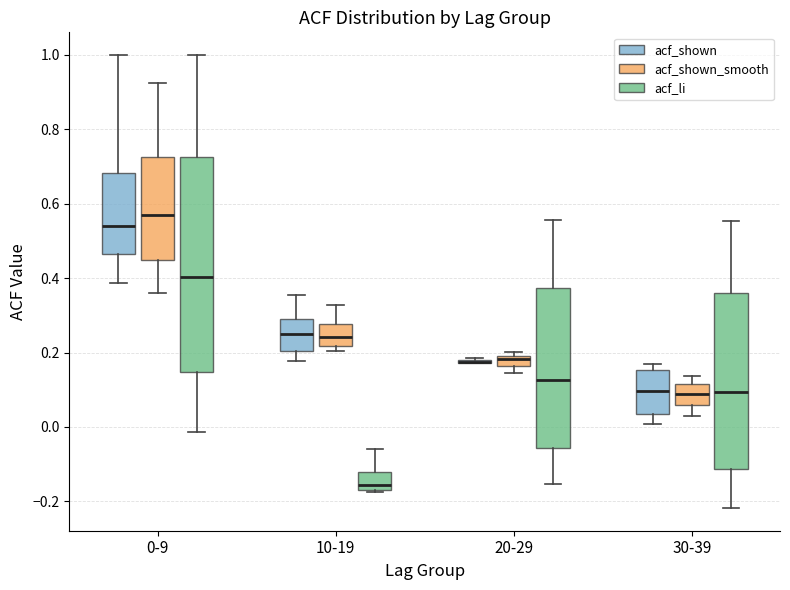

Where is the upper edge of the box for 30-39 (acf_li) on the y-axis? The values are not printed on the chart, so give them approximately, as read against the axis.

0.36